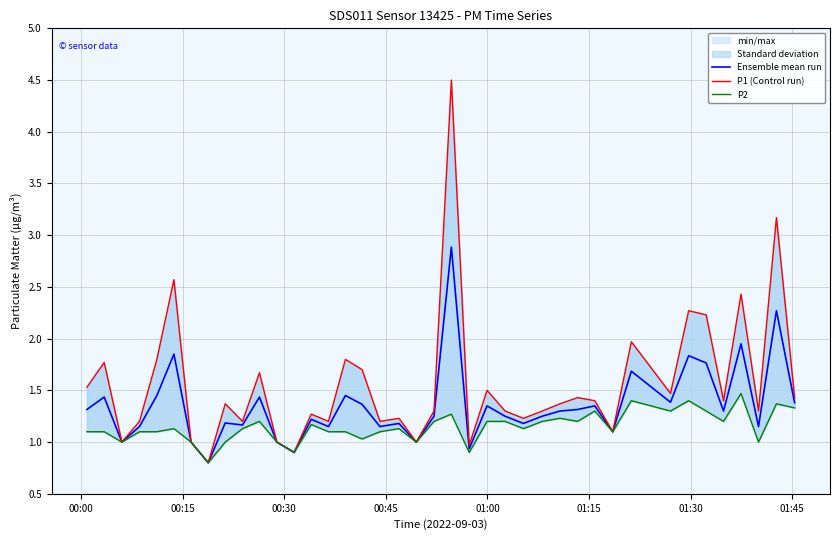

What is the highest value of the Ensemble mean run series?

2.9